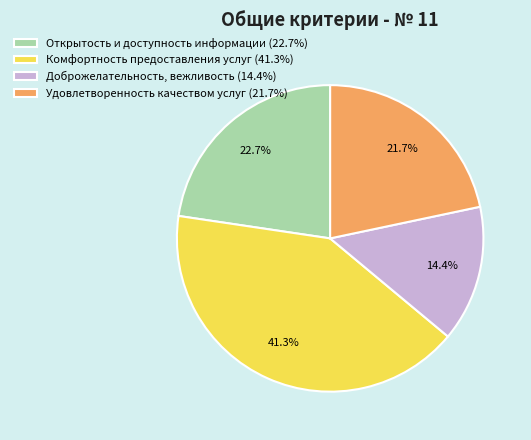

Between Доброжелательность, вежливость and Удовлетворенность качеством услуг, which is larger?

Удовлетворенность качеством услуг